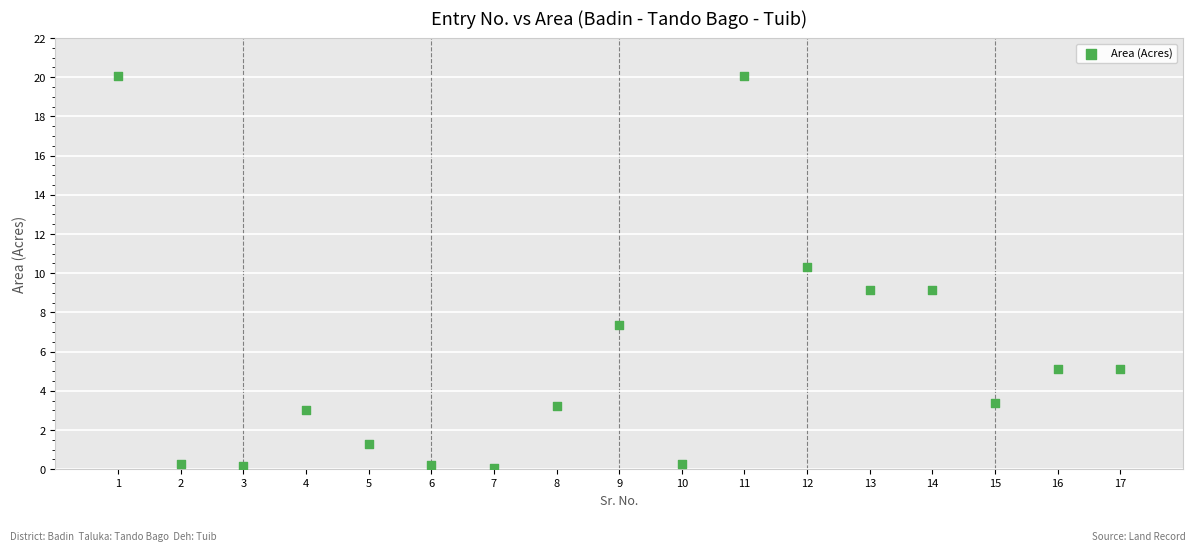

What is the range of Y values (max minus min)?

20.0